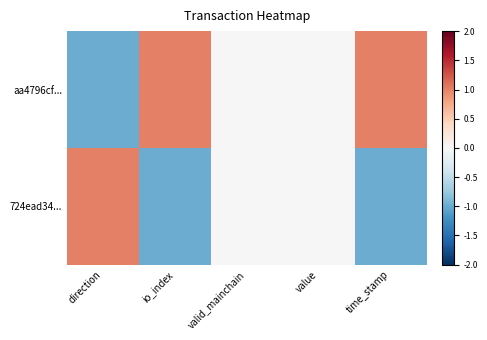

Rank the series by their average value, from lowest to highest.

724ead34..., aa4796cf...